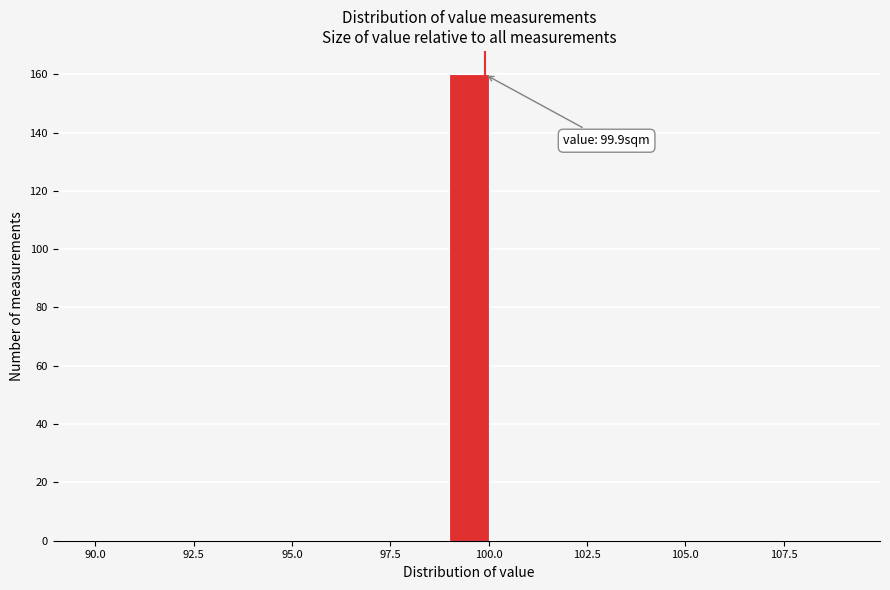

Around what value on the x-axis is the tallest bar? Give the approximate position of its centre, as read against the axis.

99.5